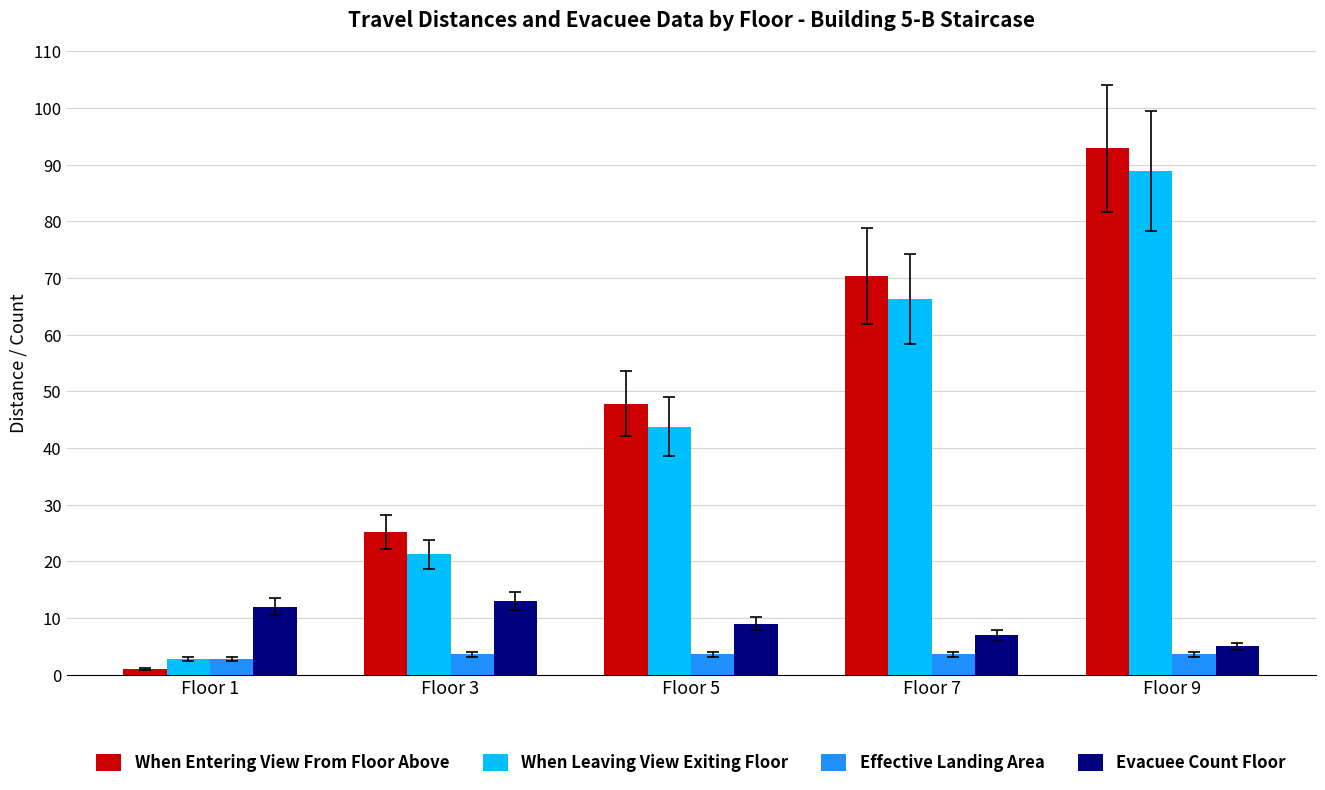

How many values in the When Leaving View Exiting Floor series are below 43?

2